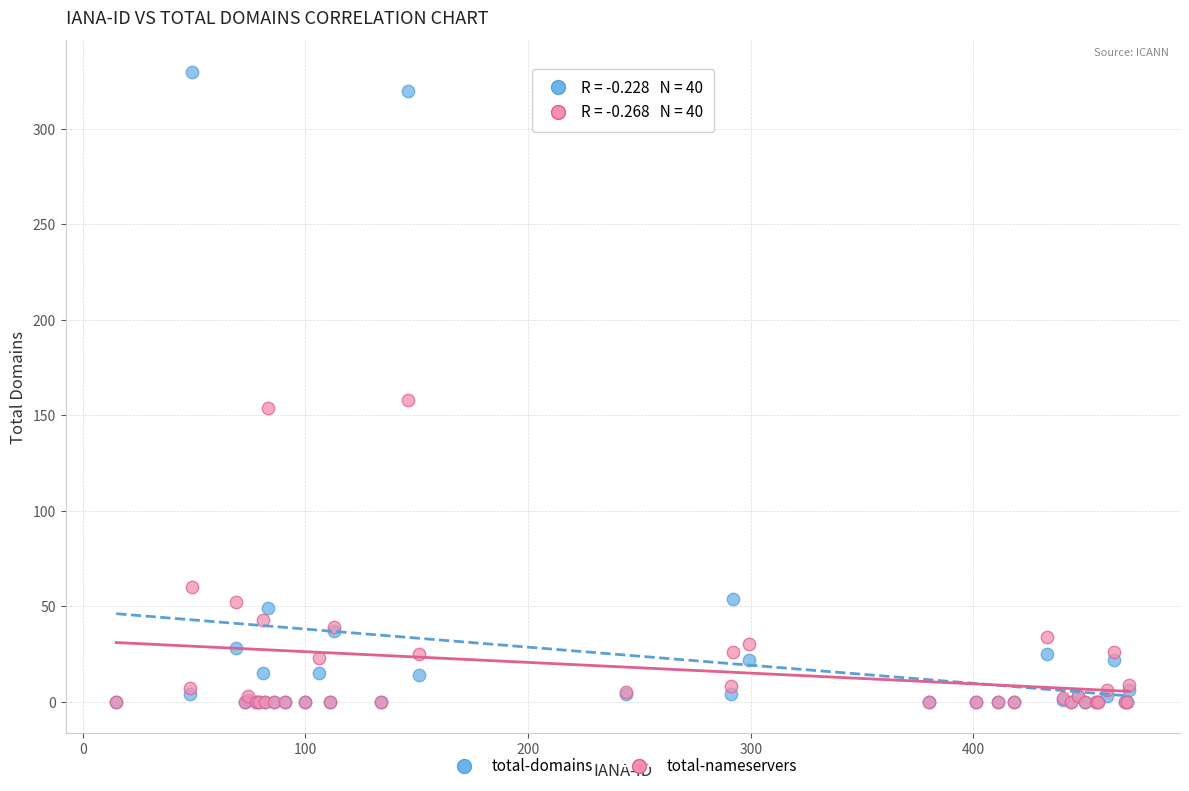

In the total-domains series, what Y value is closest to 165?

54